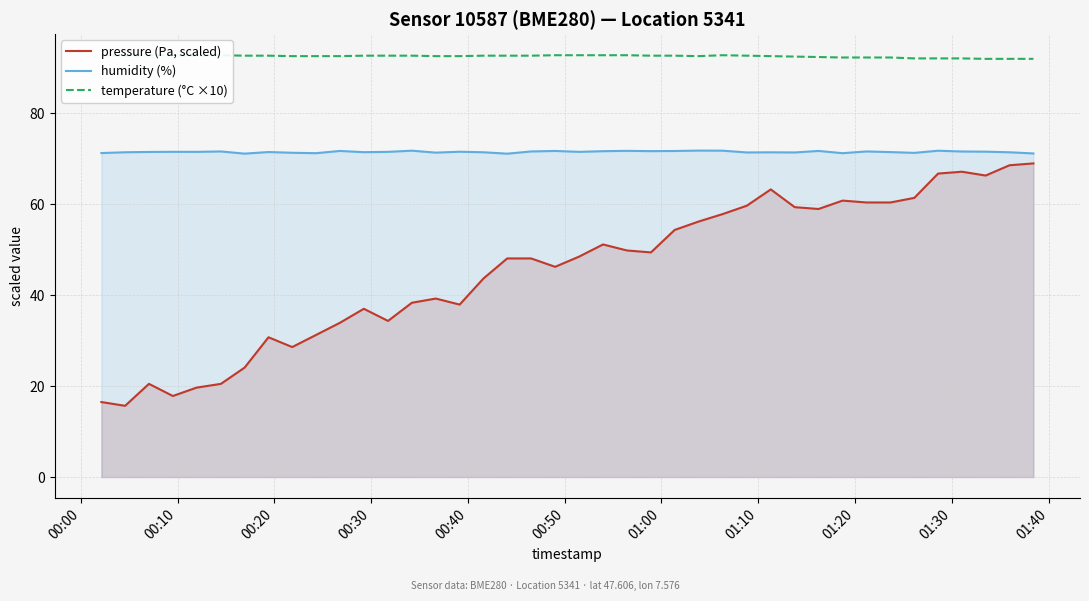

What is the average value of the humidity (%) series?

71.5